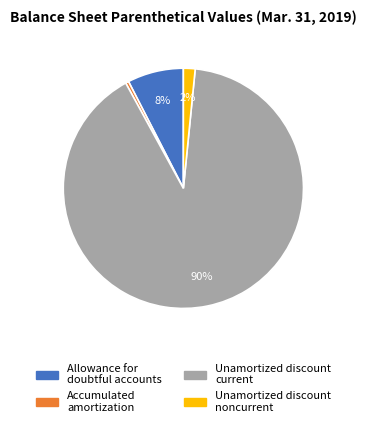

Rank the categories by value from highest to lowest.

Unamortized discount current, Allowance for doubtful accounts, Unamortized discount noncurrent, Accumulated amortization